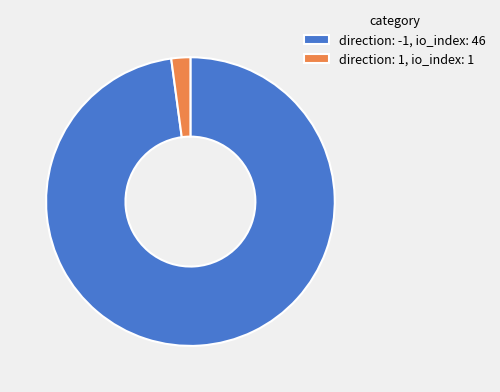

Do direction: 1, io_index: 1 and direction: -1, io_index: 46 together represent more than half of the pie?

Yes